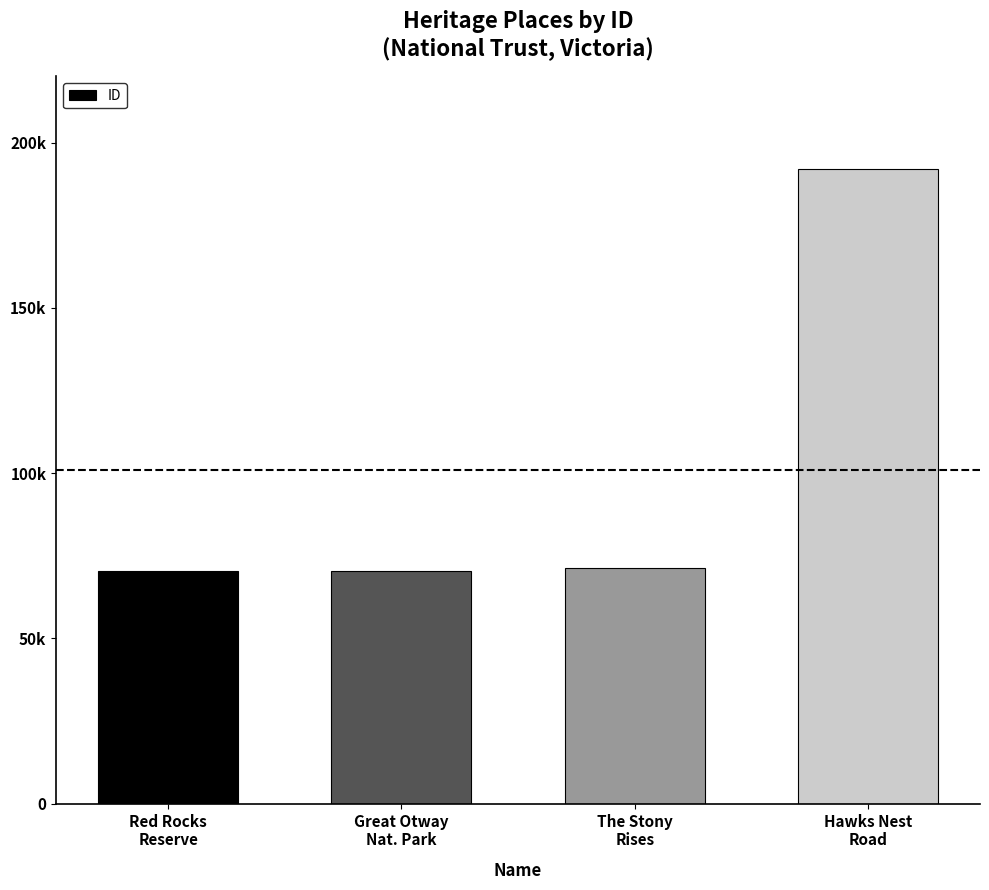

Does the chart contain any negative values?

No